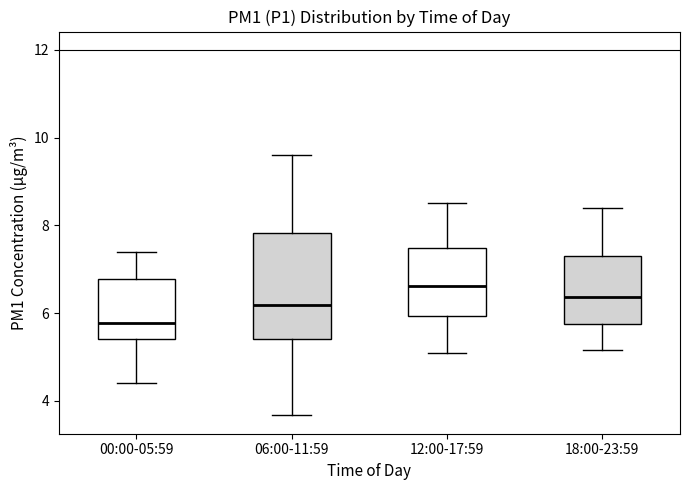

Comparing the boxes themselves (not the whiskers), which one is the tallest?

06:00-11:59